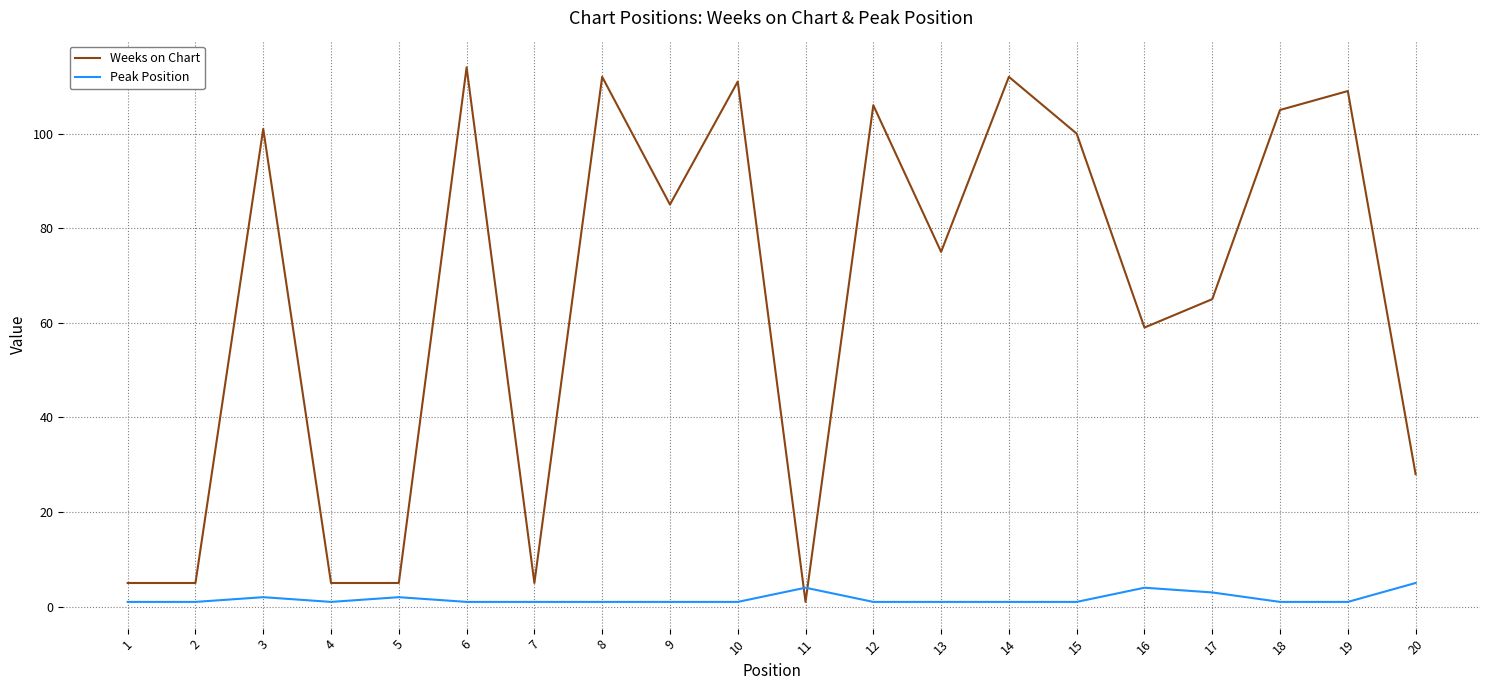

What is the highest value of the Weeks on Chart series?

114